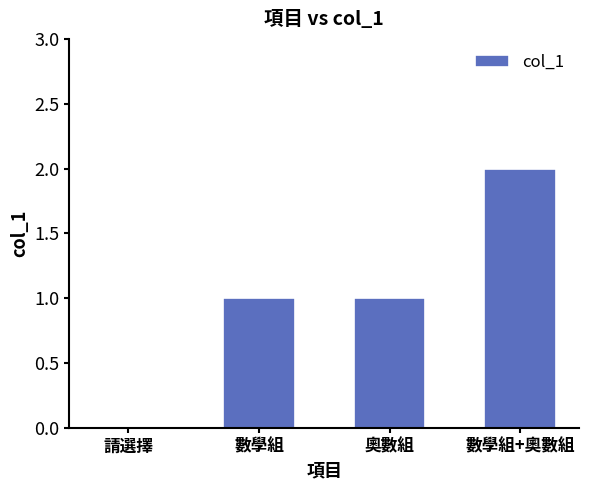

Does the chart contain stacked bars?

No